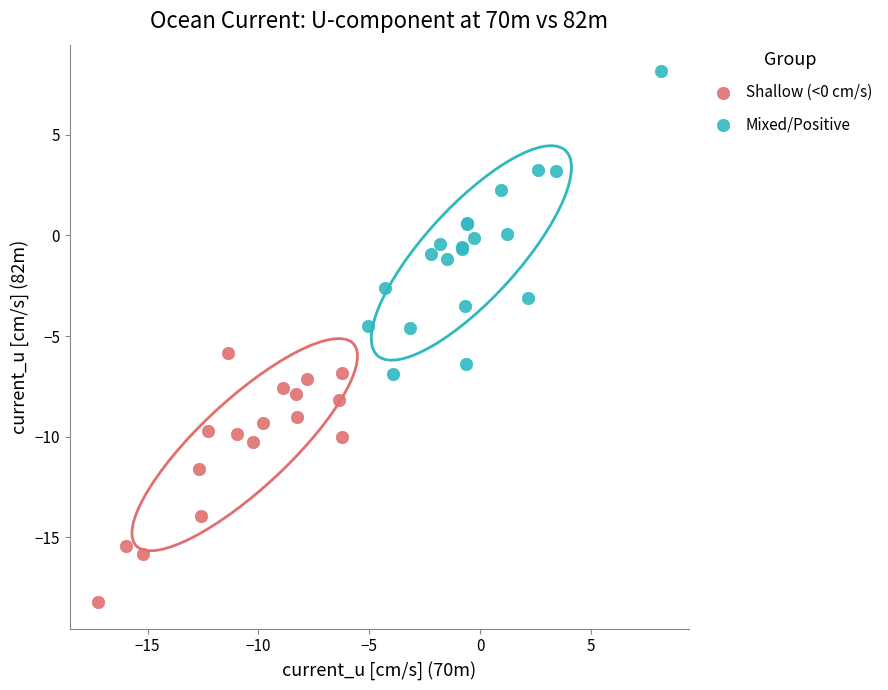

Which series reaches the maximum Y coordinate?

Mixed/Positive